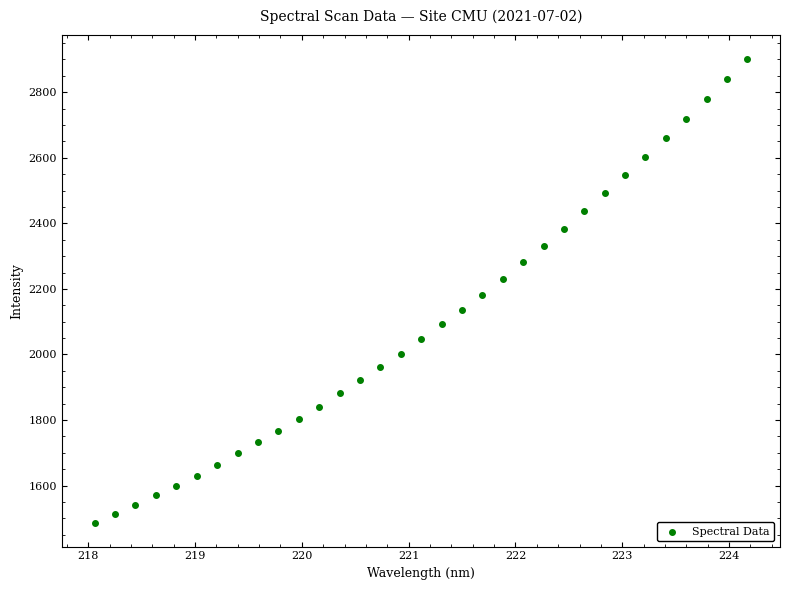

What is the range of X values (max minus min)?

6.1